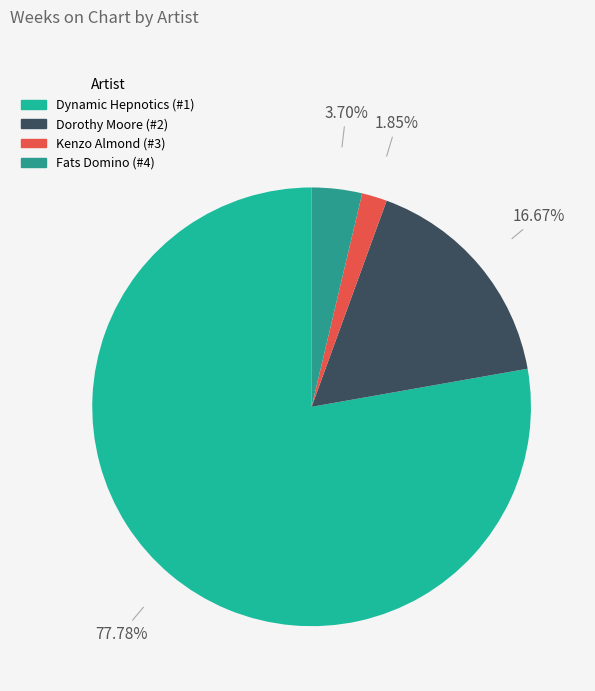

What is the smallest slice in the pie chart?

Kenzo Almond